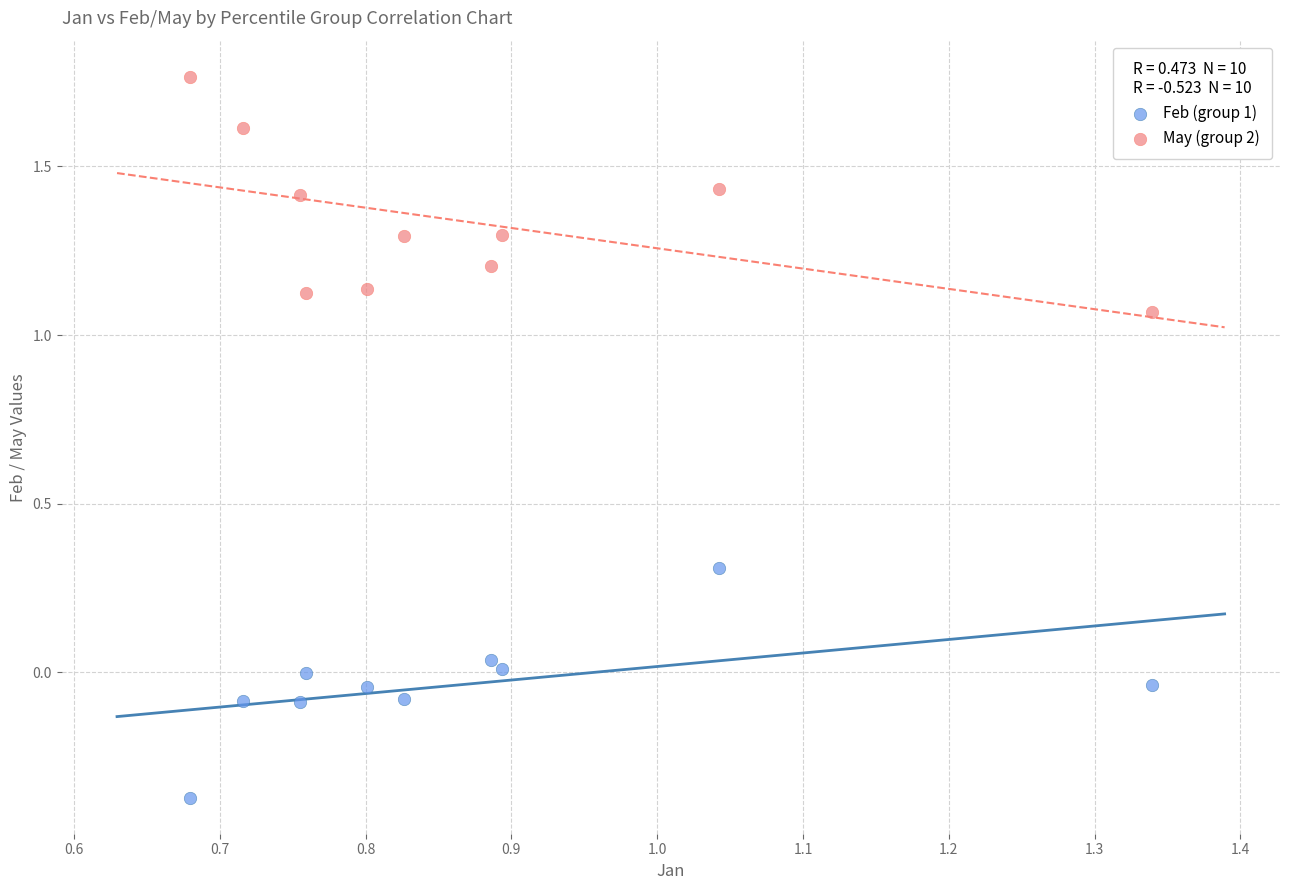

Which series contains the highest Y value?

May (group 2)